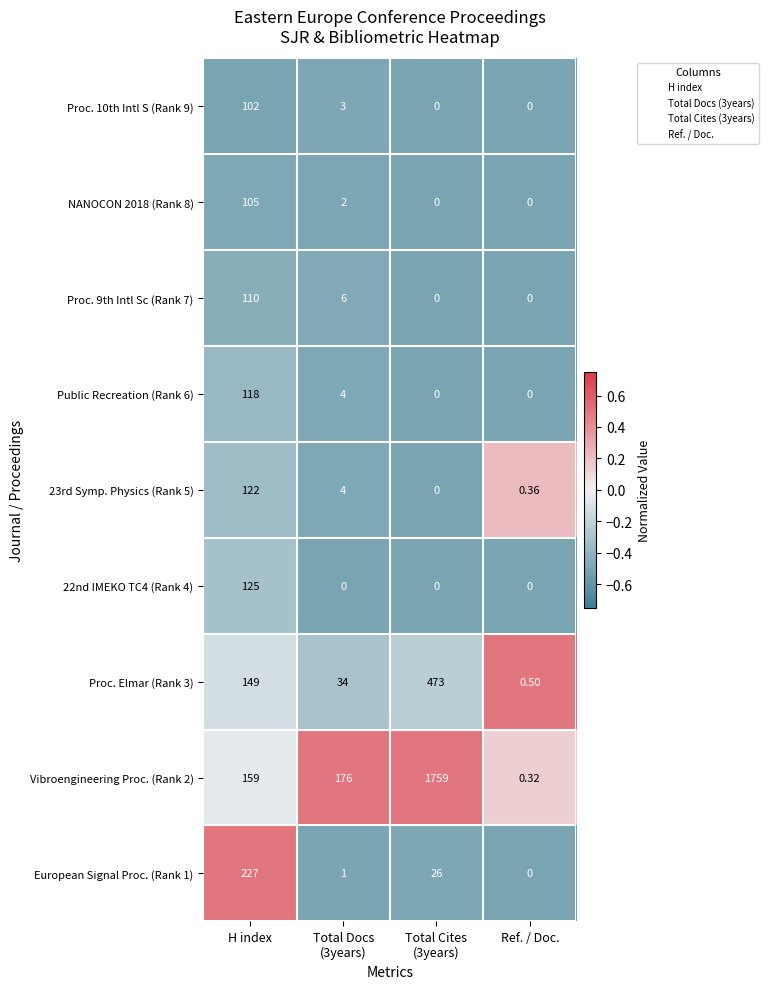

At which label does 23rd Symp. Physics (Rank 5) first exceed 4?

H index